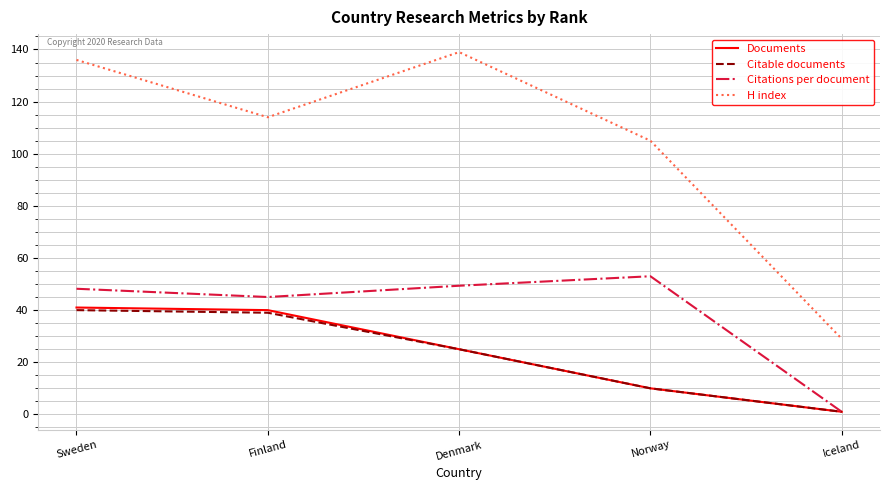

True or false: Citable documents and H index cross at least once.

False